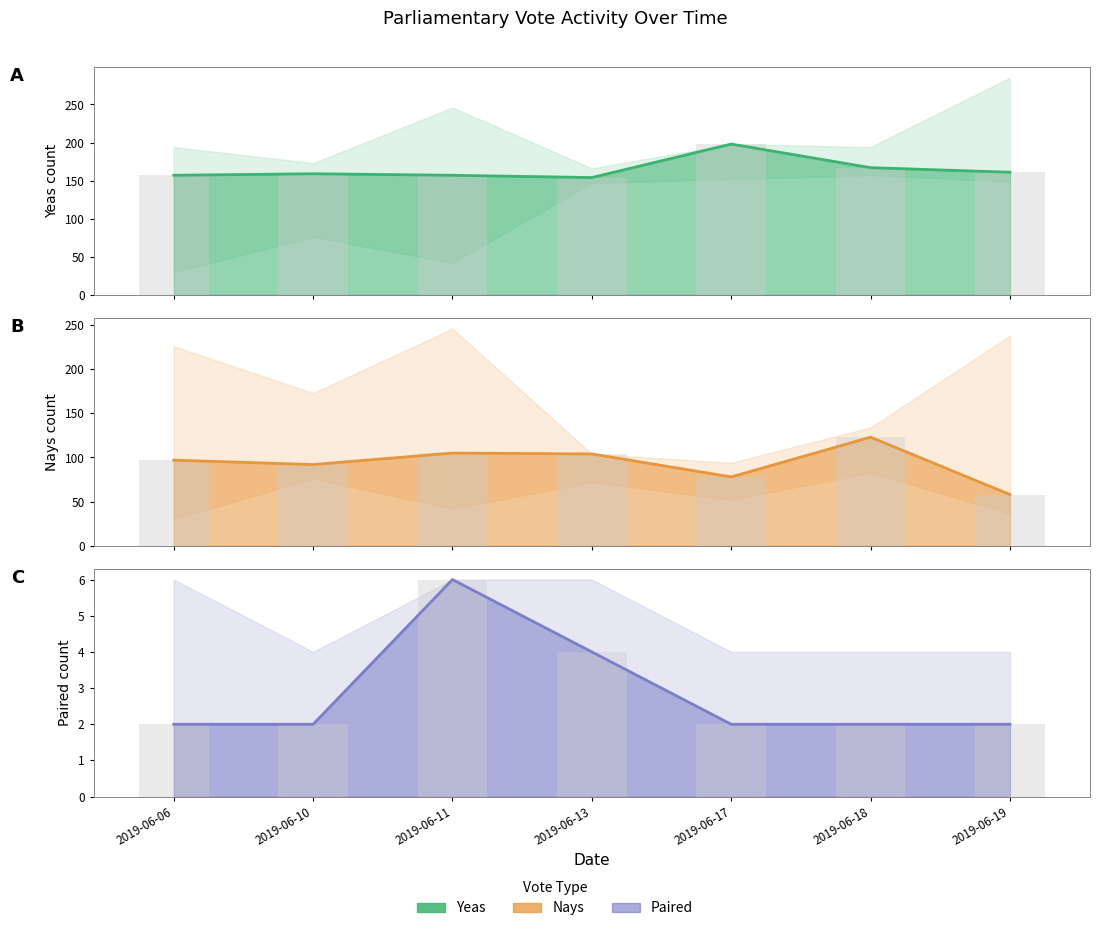

What is the greatest value displayed?

198